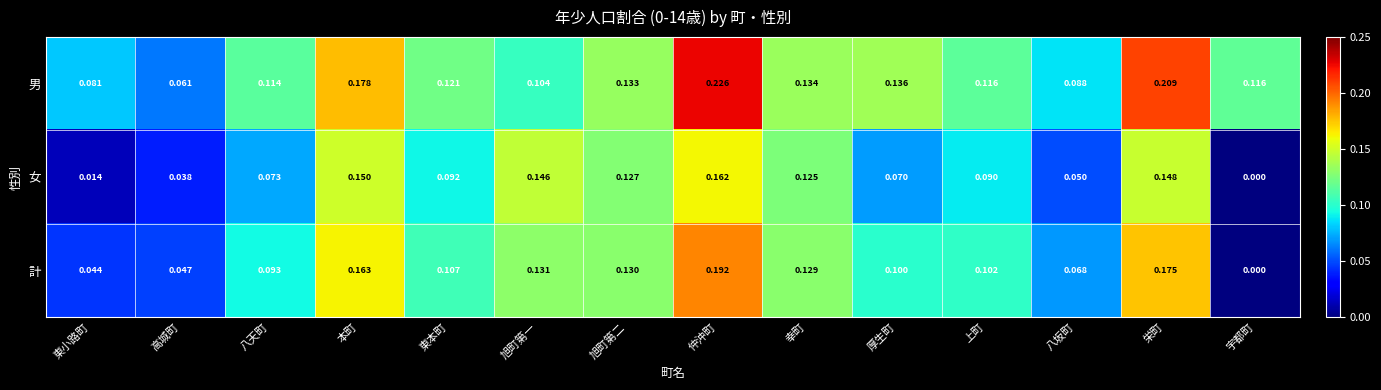

How many distinct data groups are displayed?

3